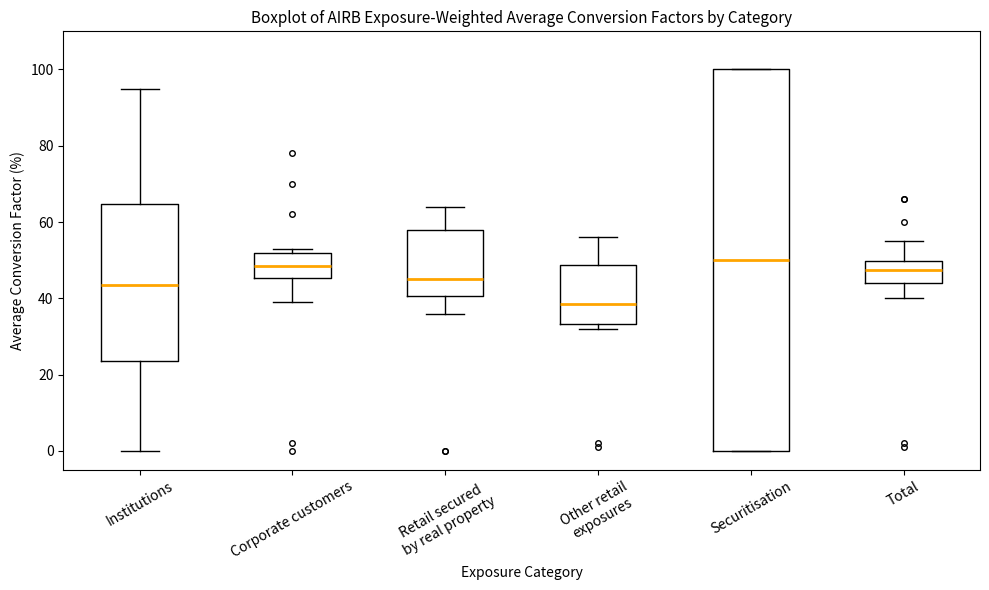

Where is the upper edge of the box for Retail secured by real property on the y-axis? The values are not printed on the chart, so give them approximately, as read against the axis.

58